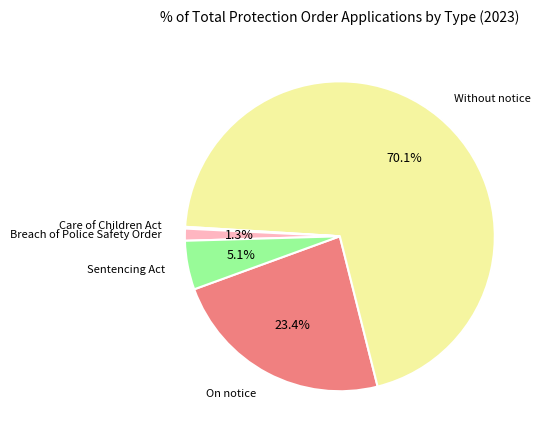

Does Without notice represent more than half of the total?

Yes